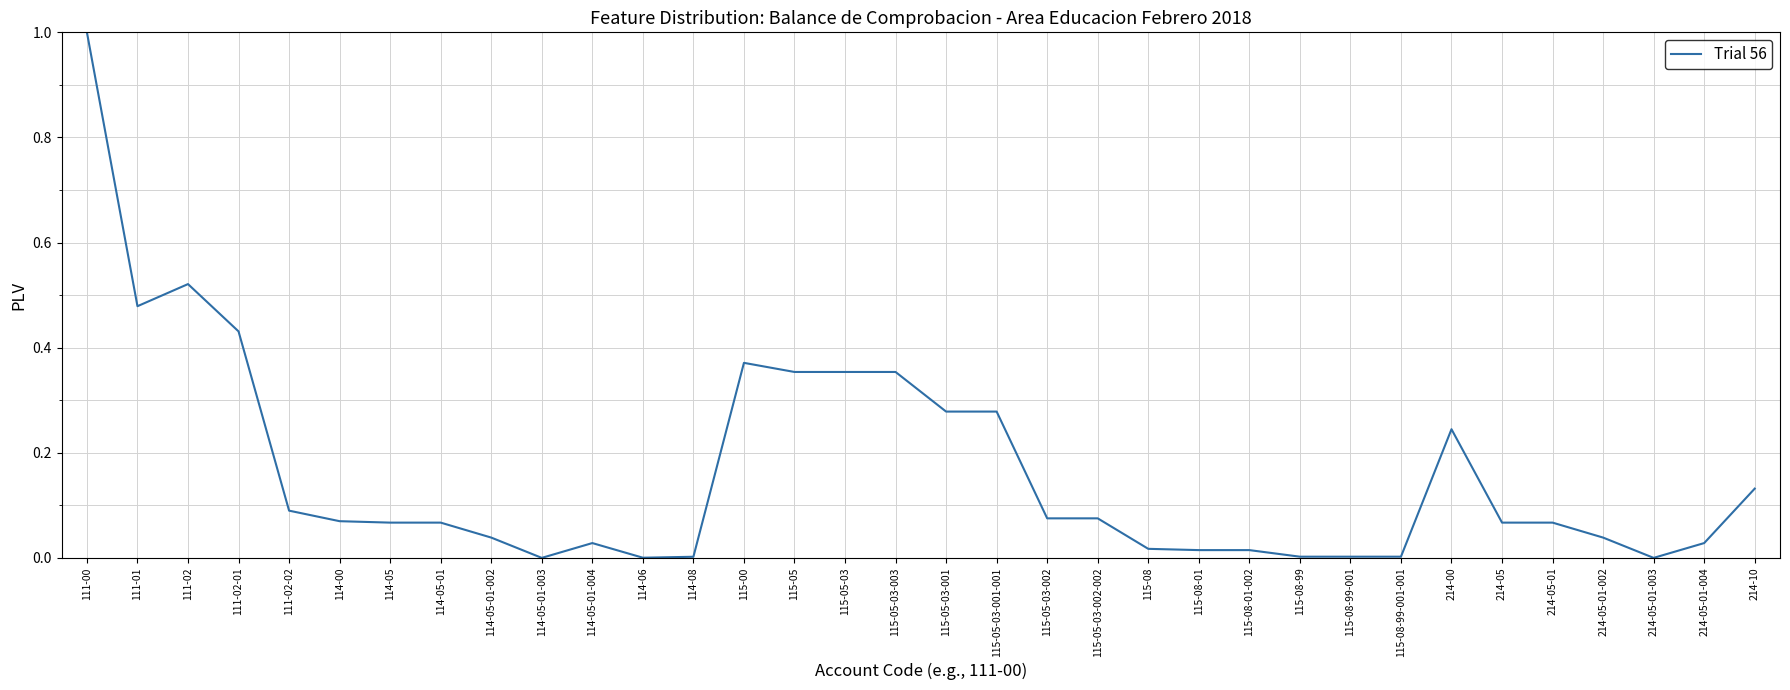

What position from the right is 114-05-01?

27